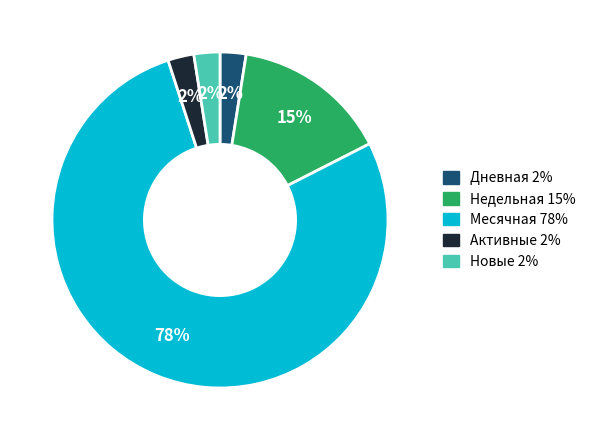

To the nearest percent, what is the difference between the largest and smallest slice percentages?

75%